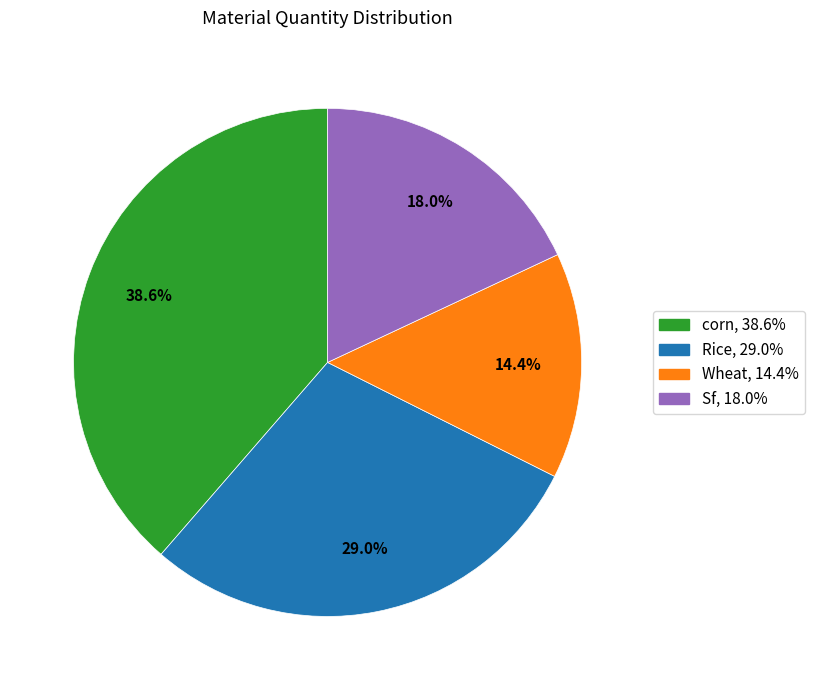

Which slice is the largest?

corn